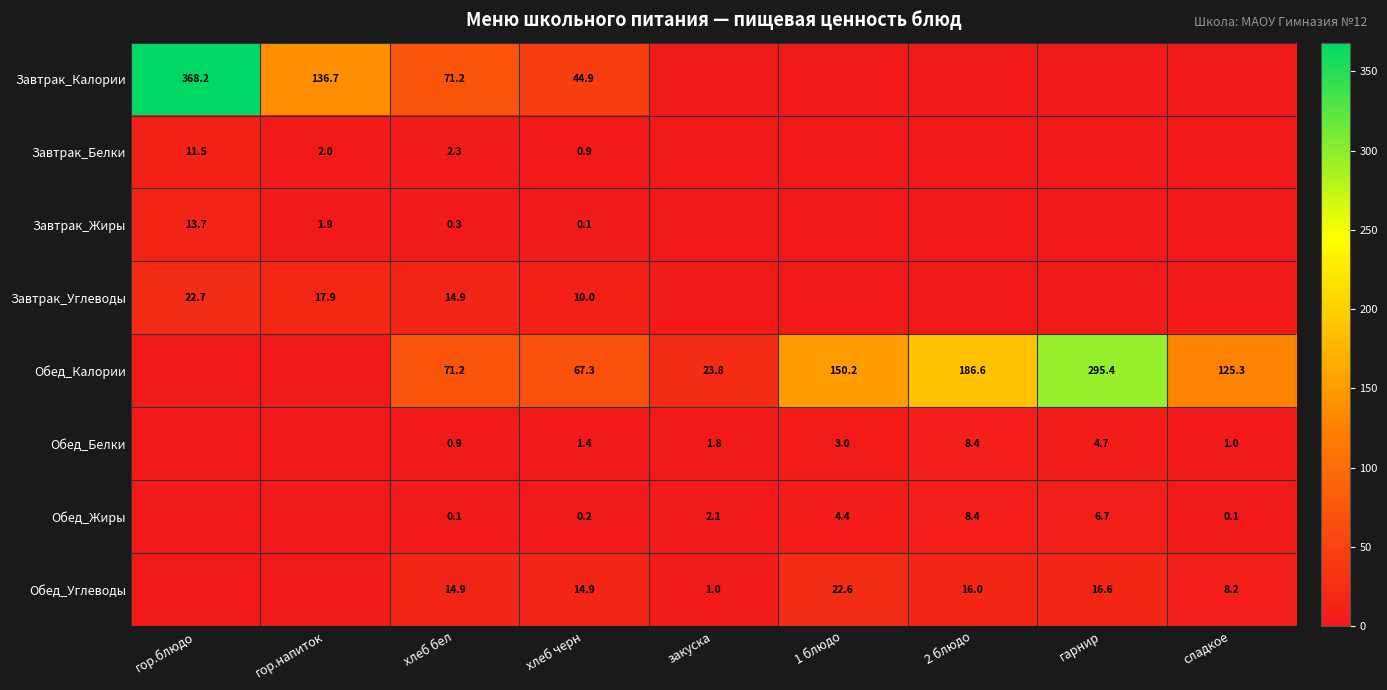

What is the spread (max minus min) of values at закуска?

23.8